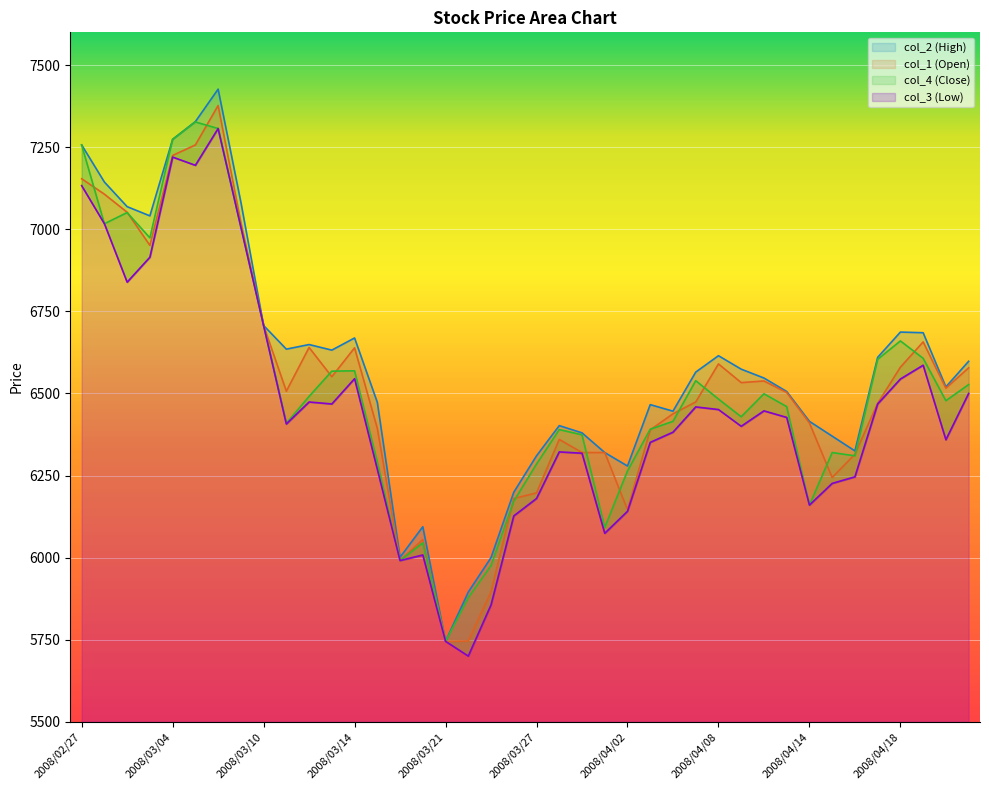

What is the sum of all col_1 values?

260773